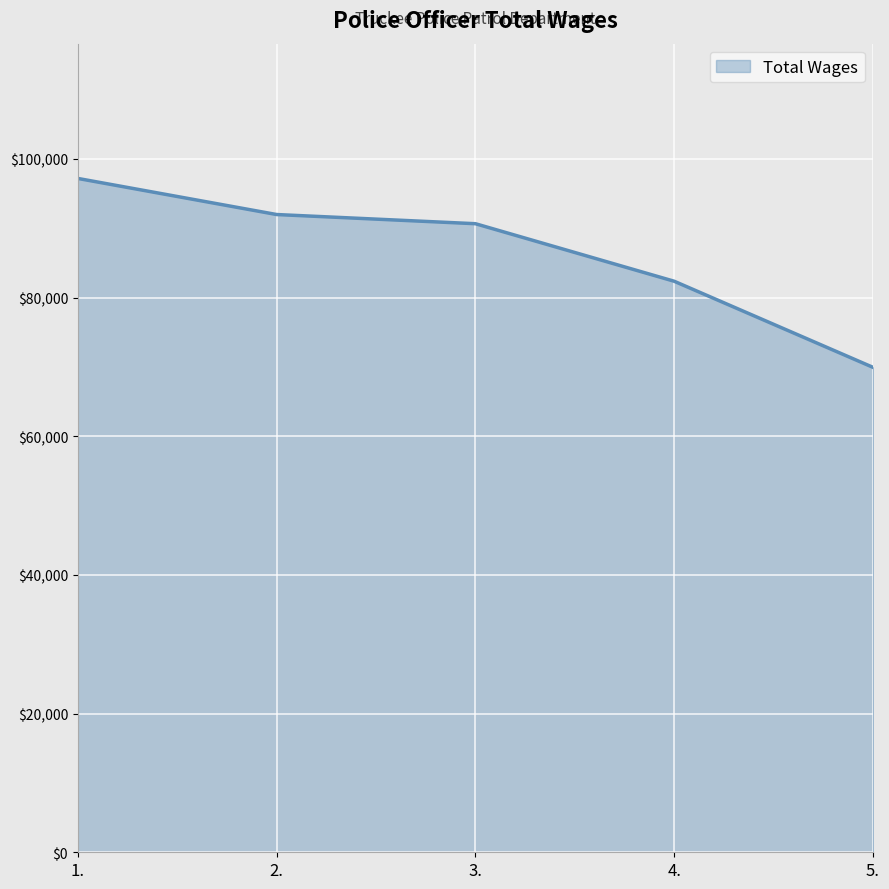

How many categories are shown in the chart?

5